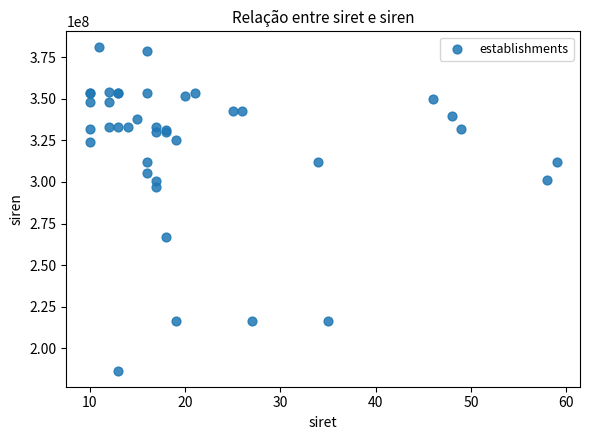

What Y value in the scatter plot is closest to 283749876?

296702442